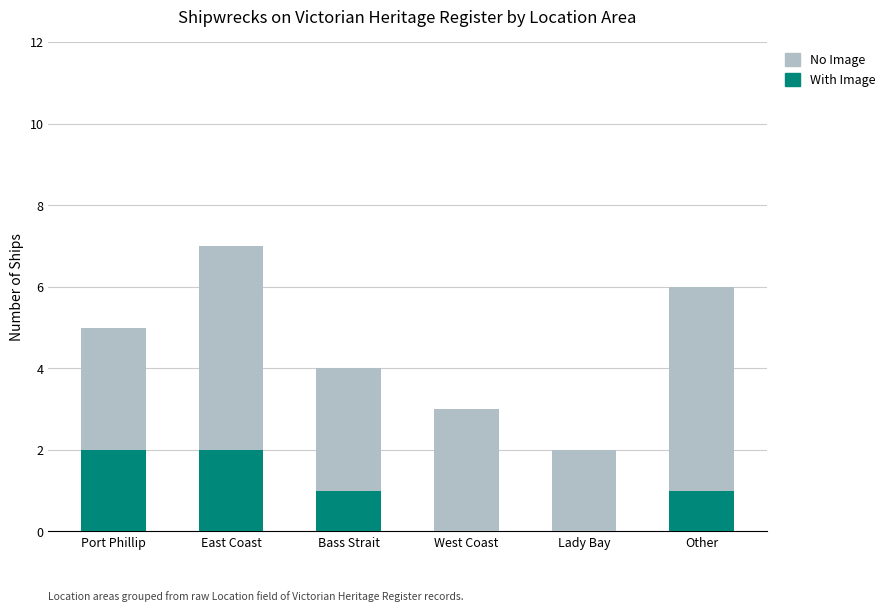

Does the chart contain stacked bars?

Yes